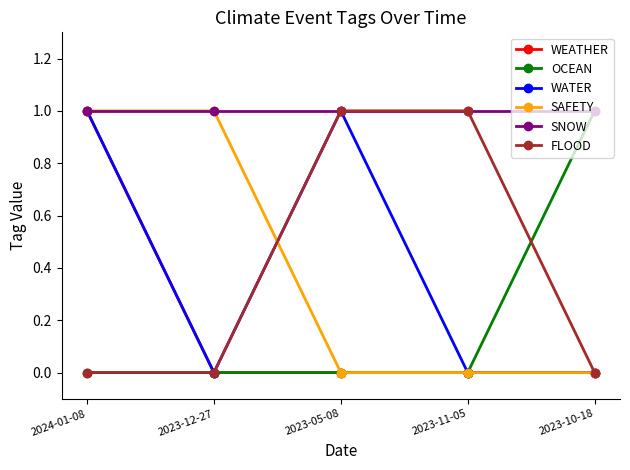

True or false: FLOOD has more than 2 points higher than both neighbors.

False